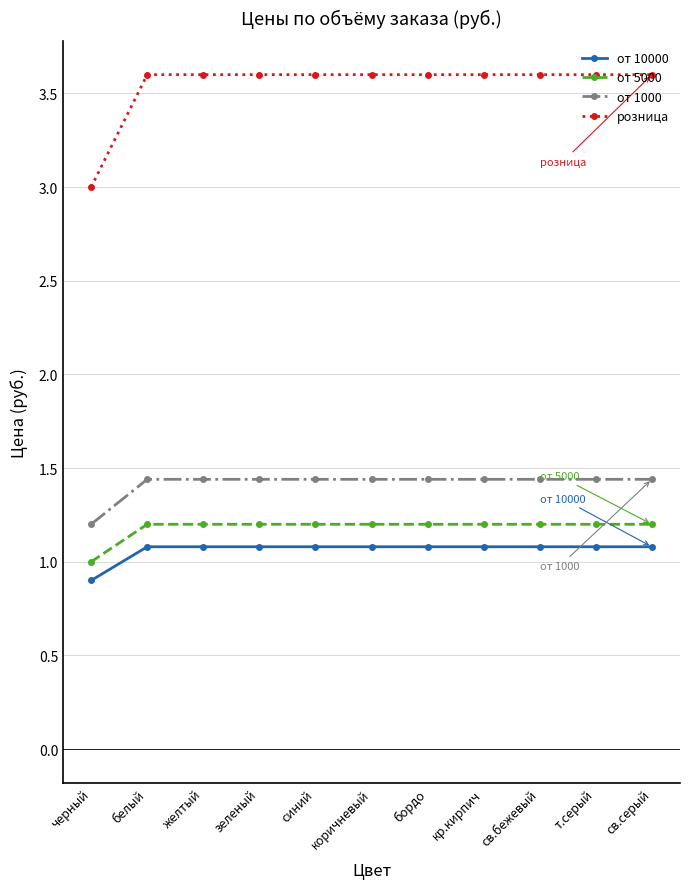

Which series has the widest spread of values?

розница